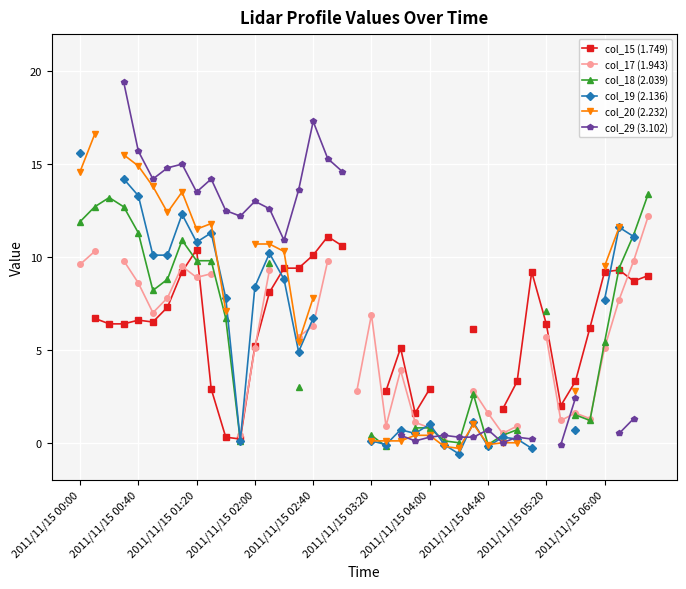

What is the total value across all series at 23?

4.5